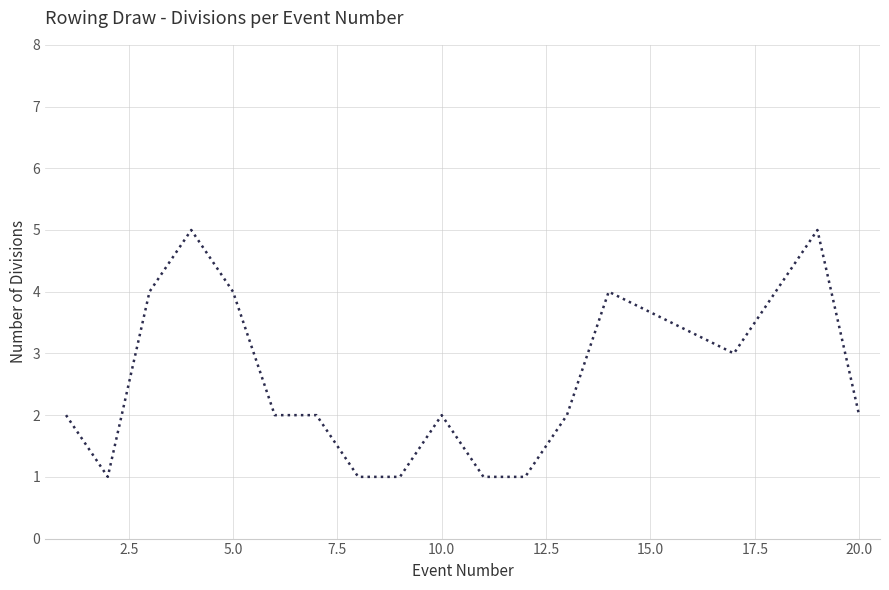

What is the maximum value shown in the chart?

5